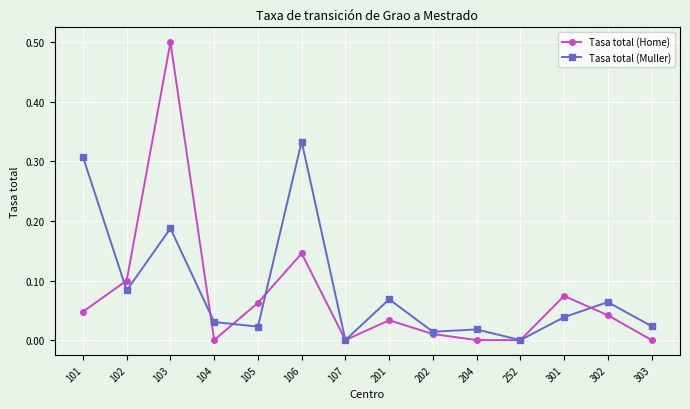

In Tasa total (Muller), how many points are higher than both neighbors (excluding endpoints)?

5